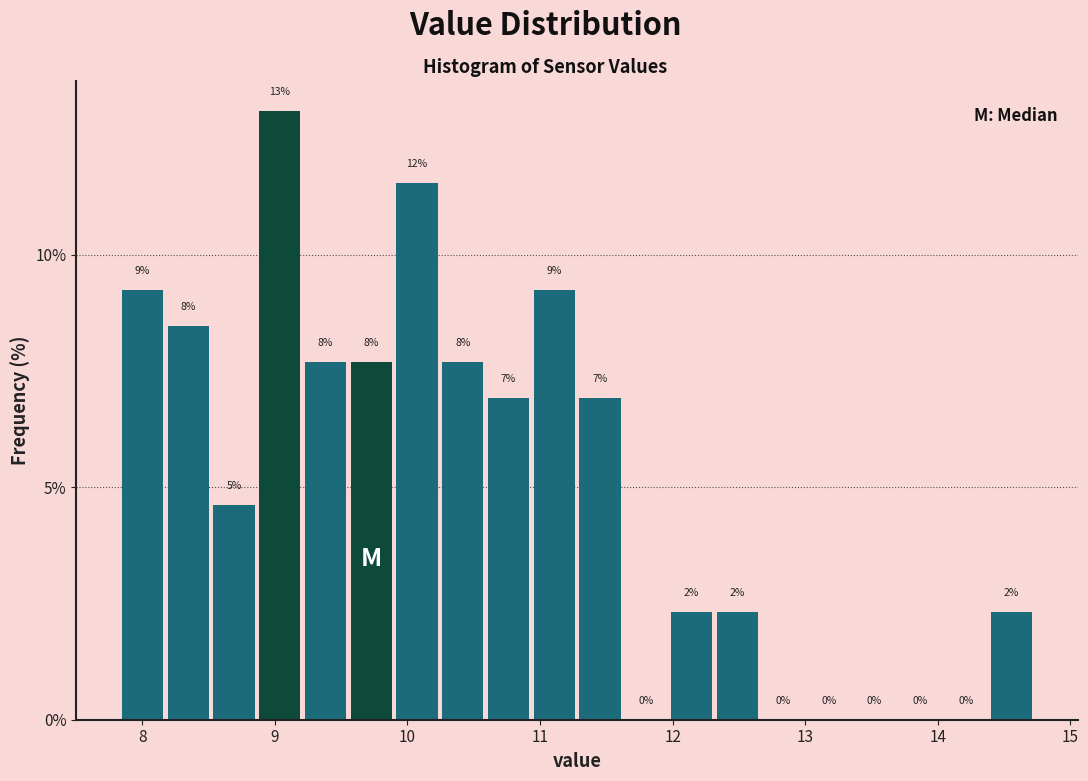

Read against the x-axis, roughly where is the centre of the tallest bar?

9.0